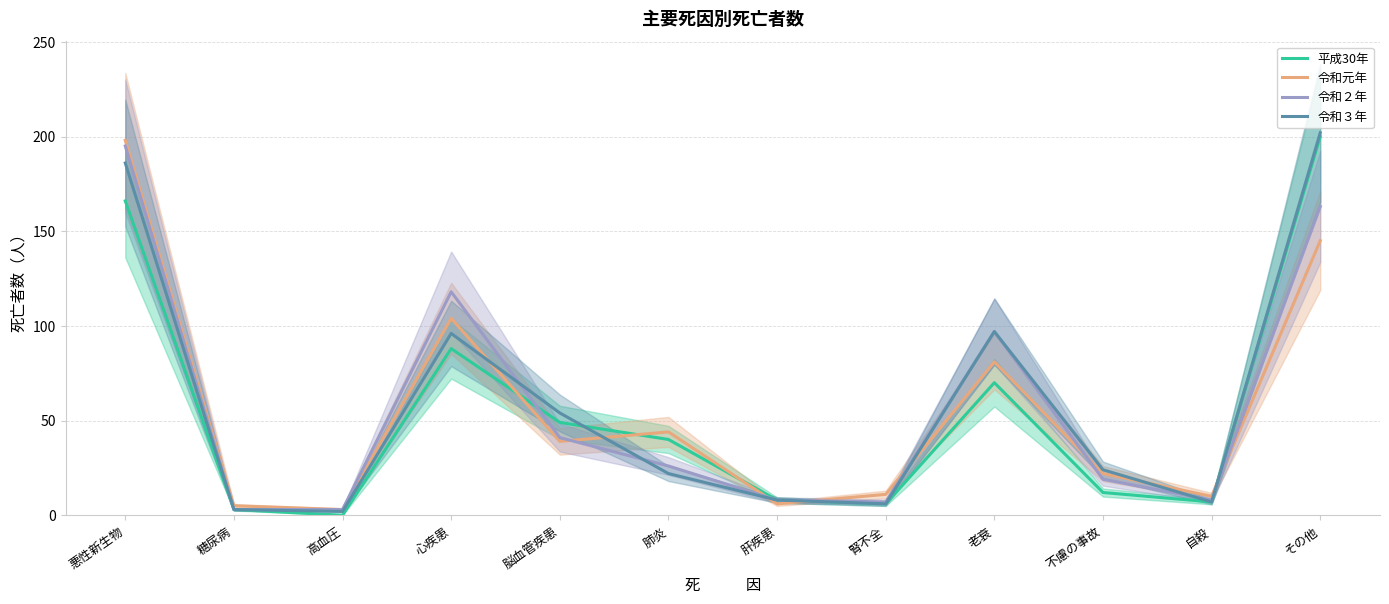

What is the value of the 令和元年 point at the 9th from the left?

81